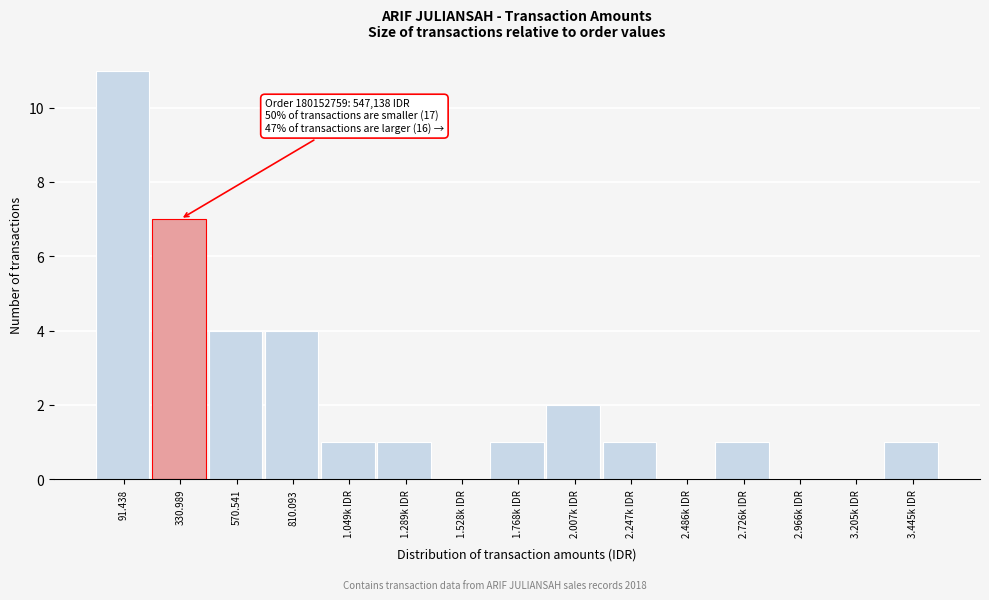

Reading right to left, extract all data points from this chart.

3.445k IDR=1	3.205k IDR=0	2.966k IDR=0	2.726k IDR=1	2.486k IDR=0	2.247k IDR=1	2.007k IDR=2	1.768k IDR=1	1.528k IDR=0	1.289k IDR=1	1.049k IDR=1	810.093=4	570.541=4	330.989=7	91.438=11